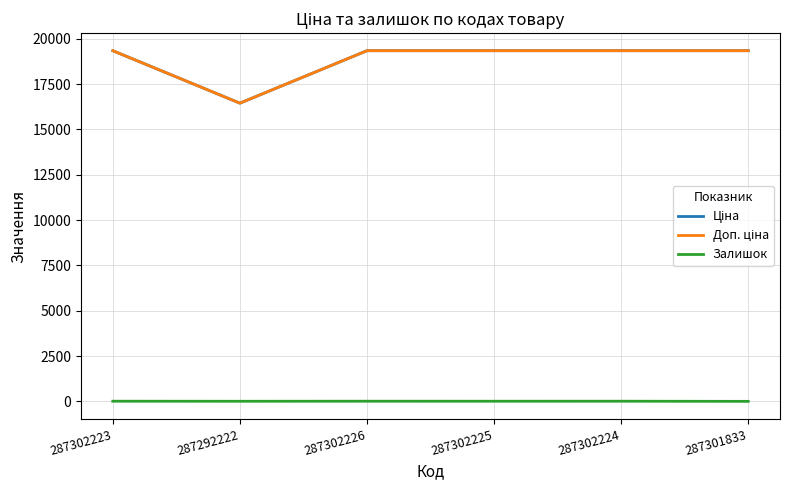

Which category has the highest value in the Залишок series?

287302223